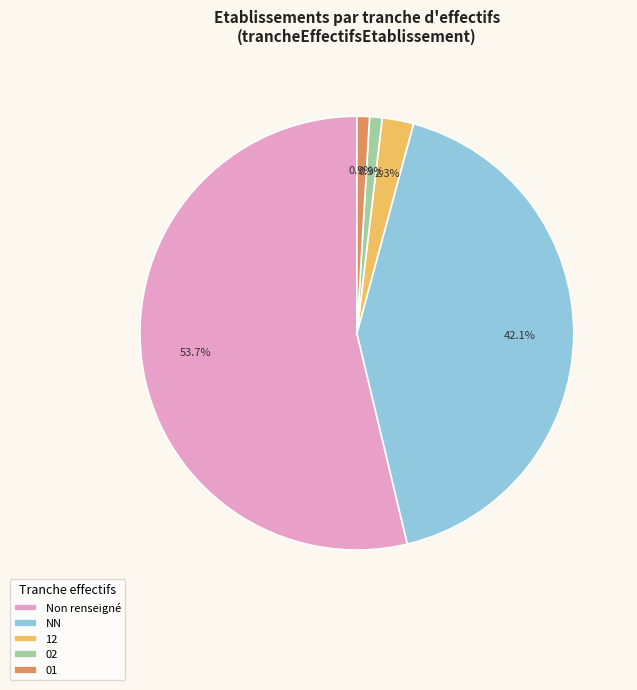

Does any single category account for the majority?

Yes